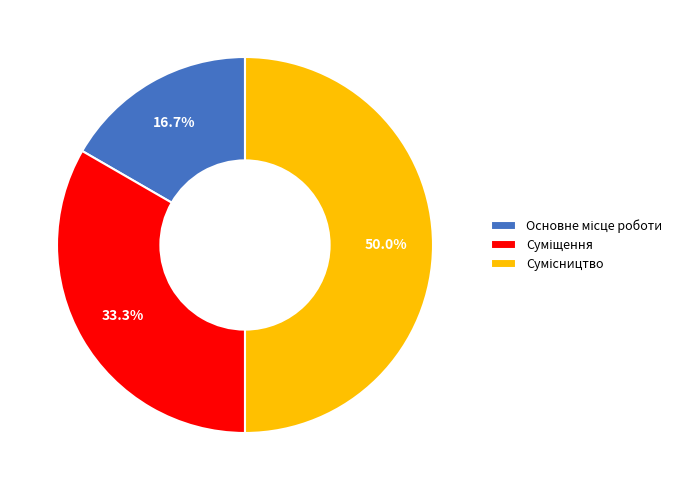

Does Сумісництво represent more than half of the total?

No